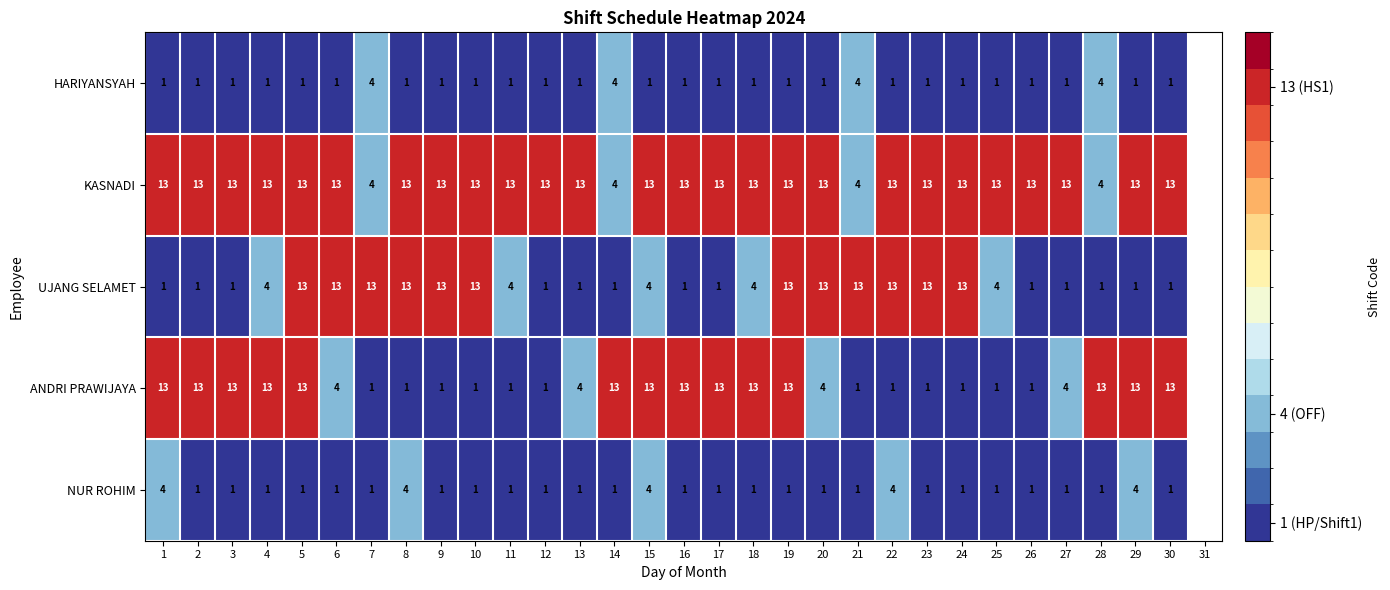

The KASNADI series shows 18 at 19. True or false?

False